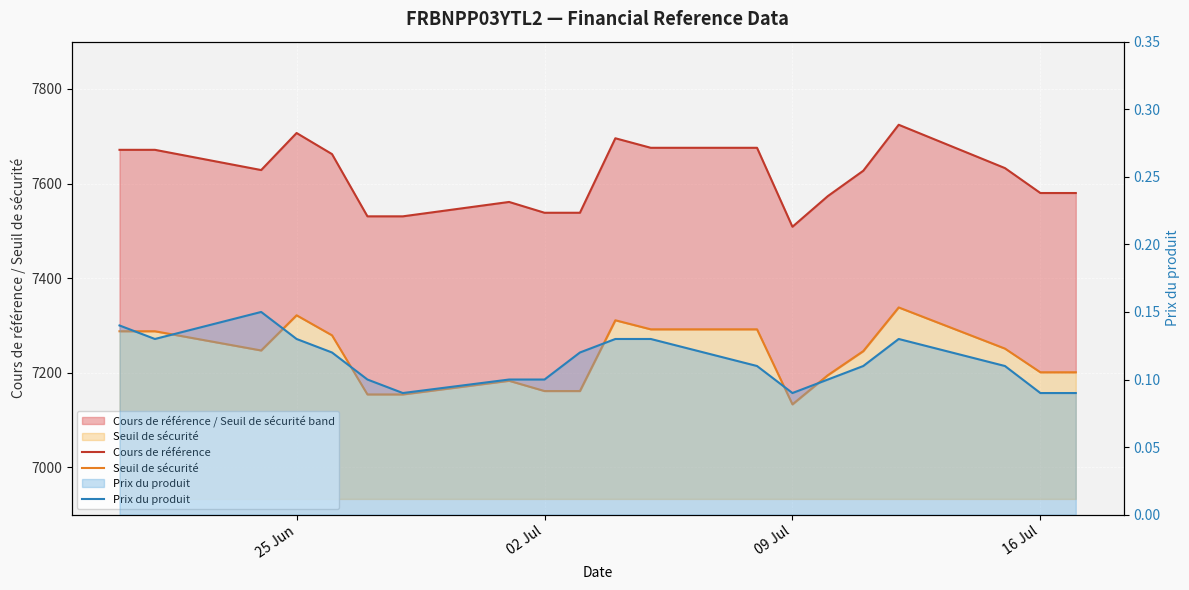

What are all the series names shown in the legend?

Cours de référence, Seuil de sécurité, Prix du produit